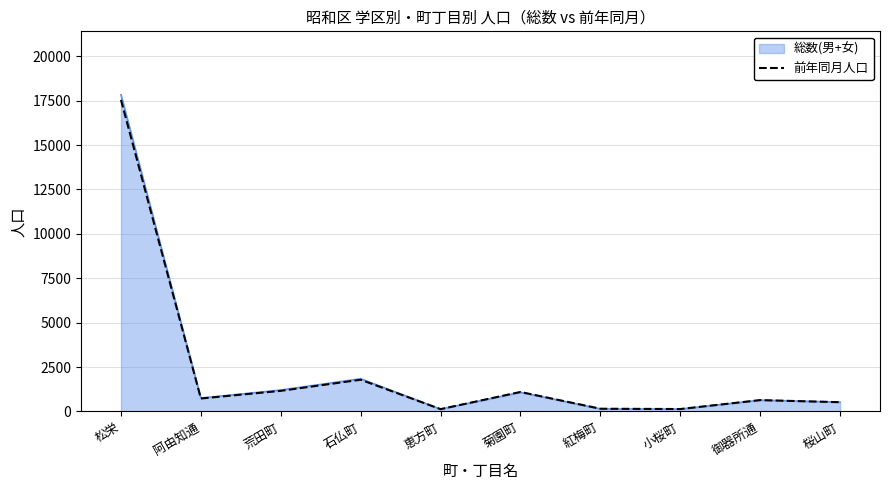

Which category has the highest value in the 総数(男+女) series?

松栄